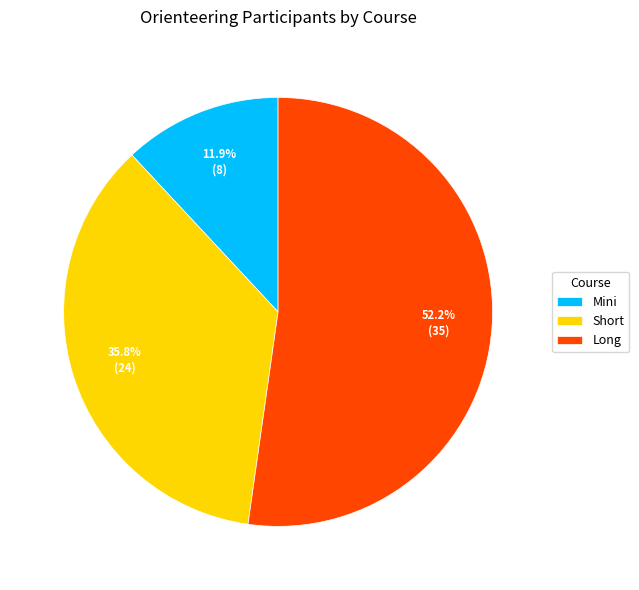

Does Long account for over 50% of the chart?

Yes